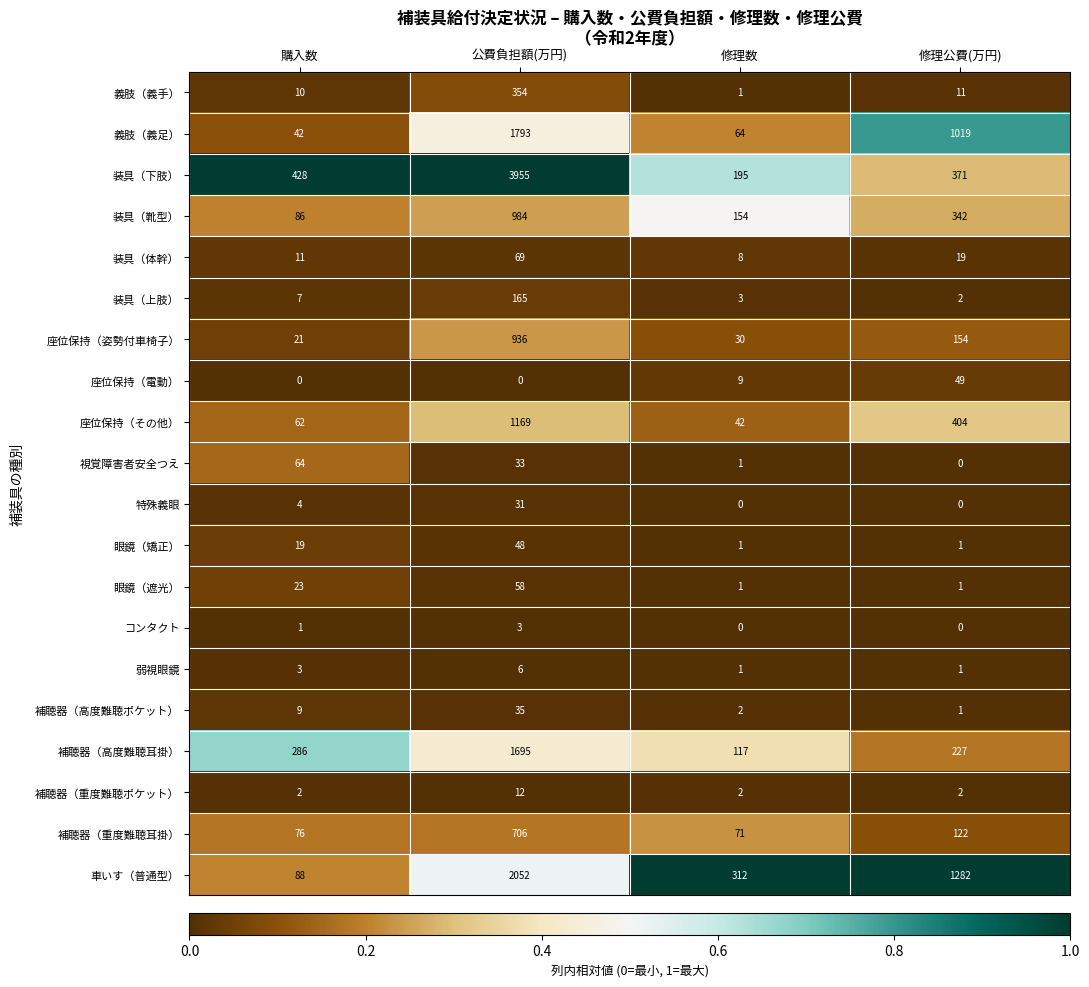

The 補聴器（重度難聴ポケット） series shows 1 at 修理数. True or false?

False